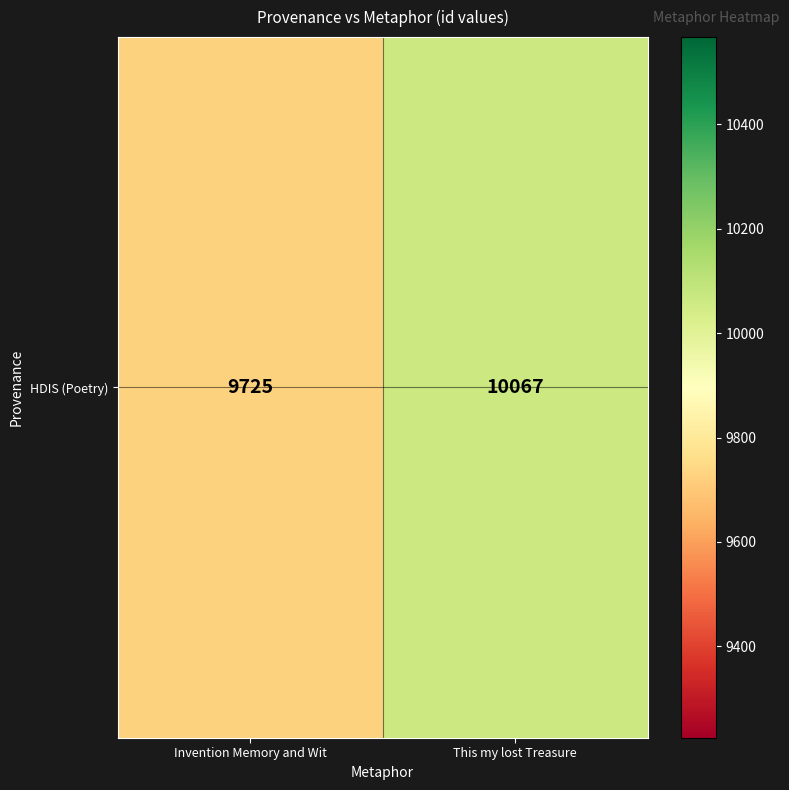

Rank the categories by value from lowest to highest.

Invention Memory and Wit, This my lost Treasure